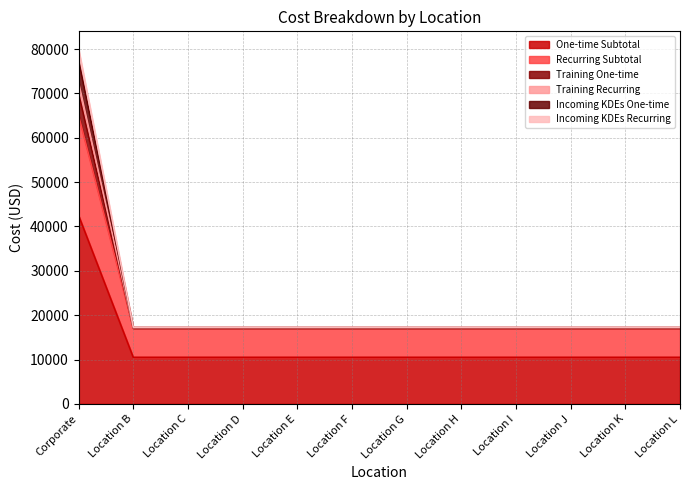

What is the difference between the highest and lowest values at Location F?

6800